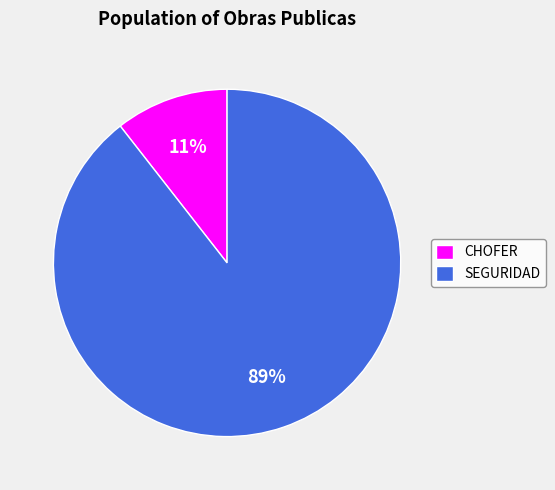

Does any single category account for the majority?

Yes